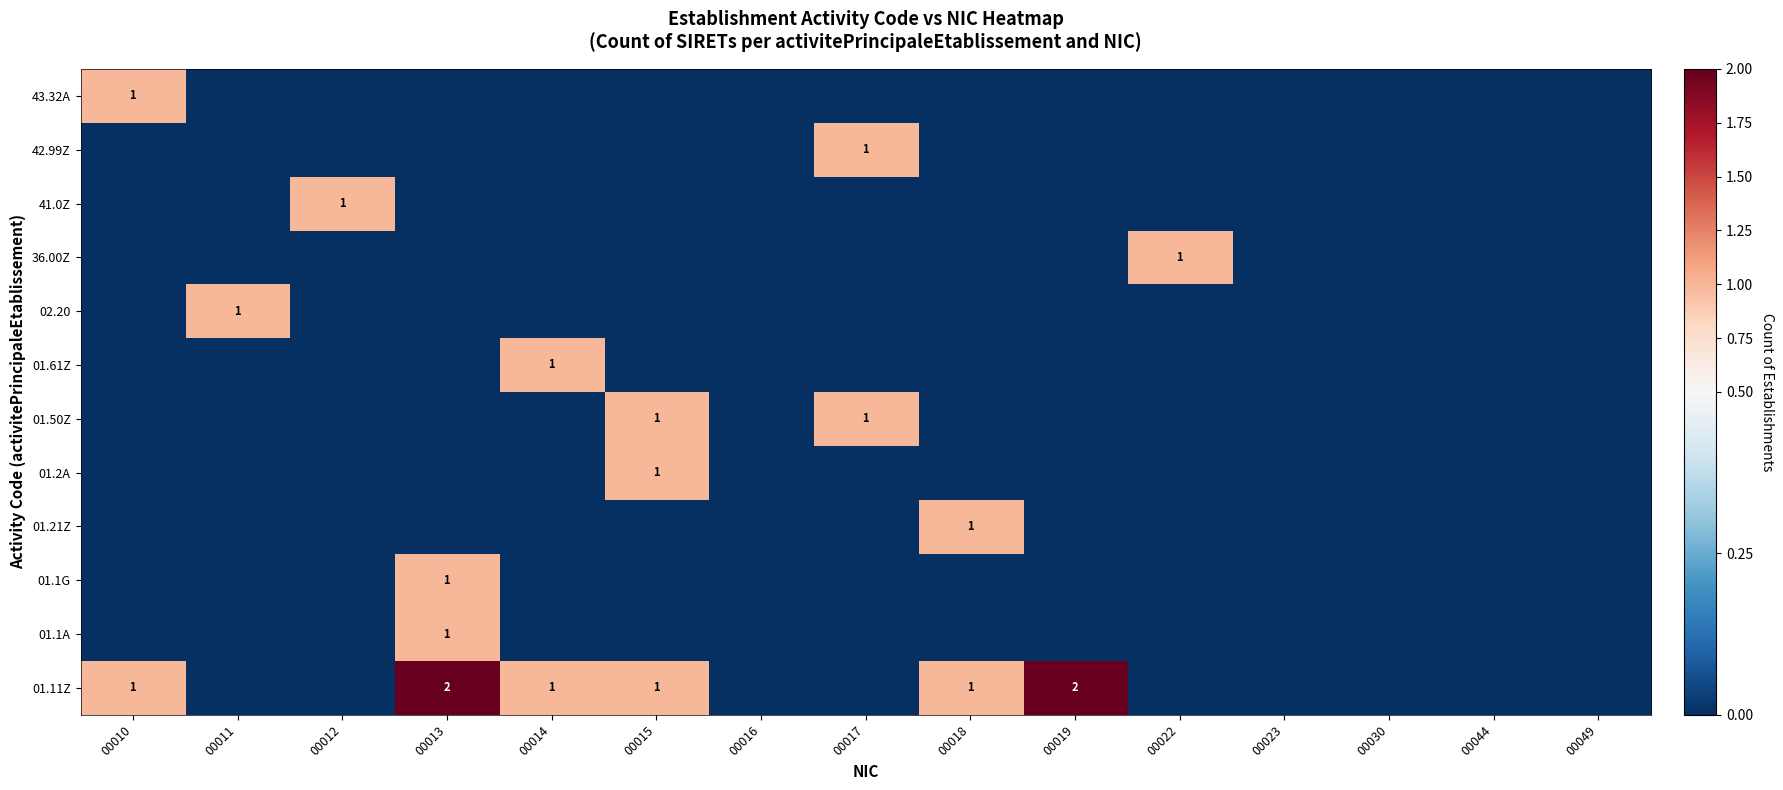

How many distinct data groups are displayed?

12